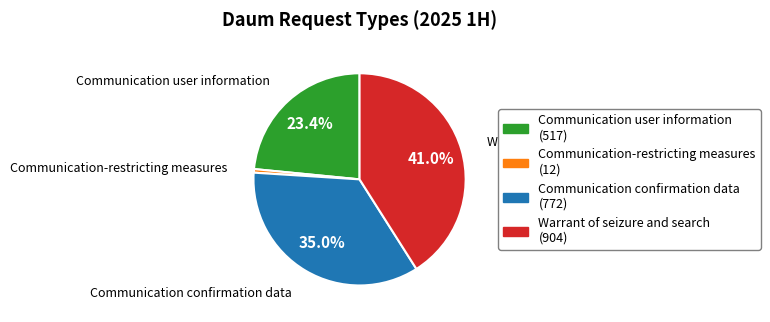

To the nearest percent, what is the combined percentage of Communication confirmation data and Warrant of seizure and search?

76%